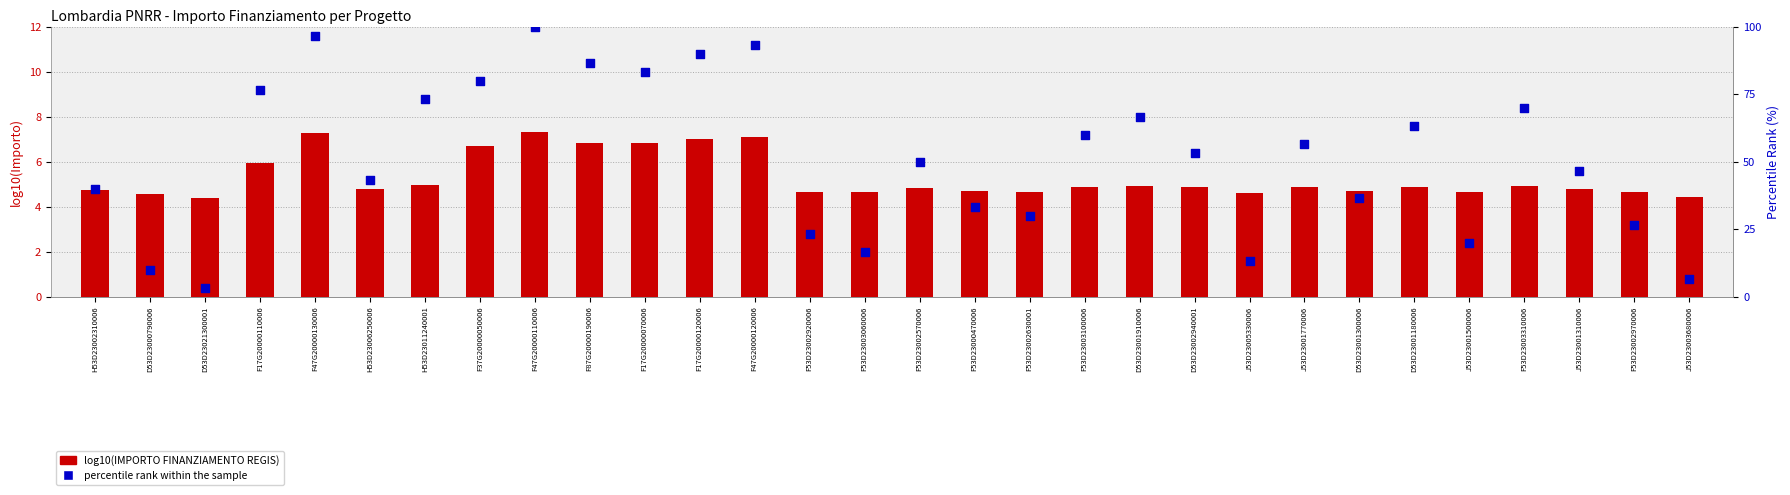

What is the total value across all series at F17G20000110006?

82.6